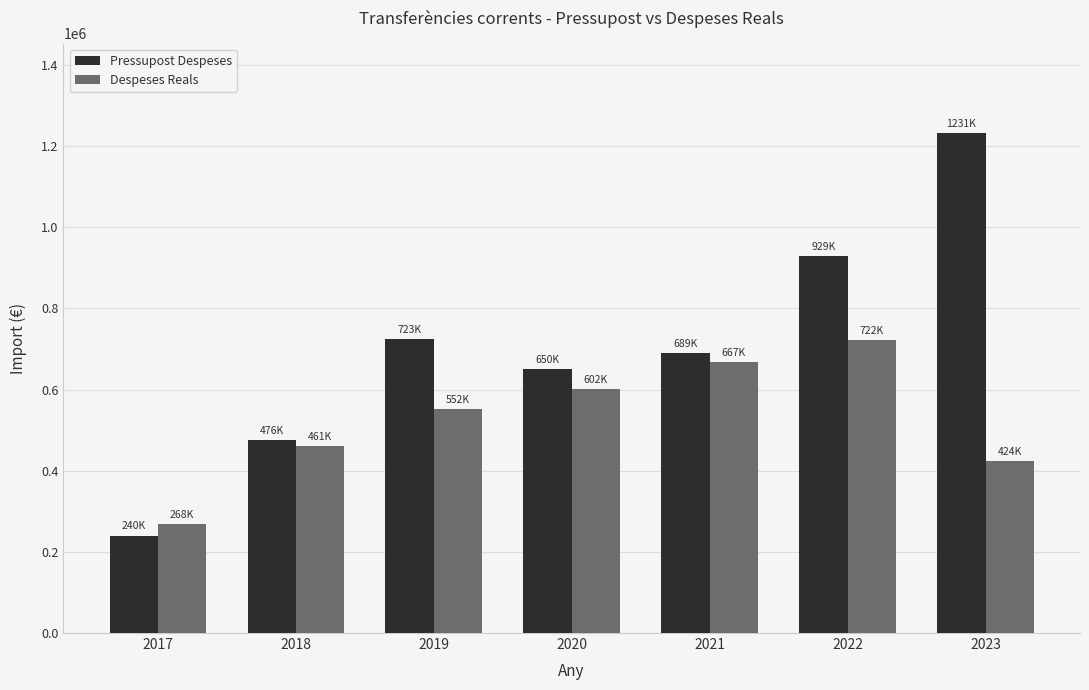

How many bars are there in total?

14